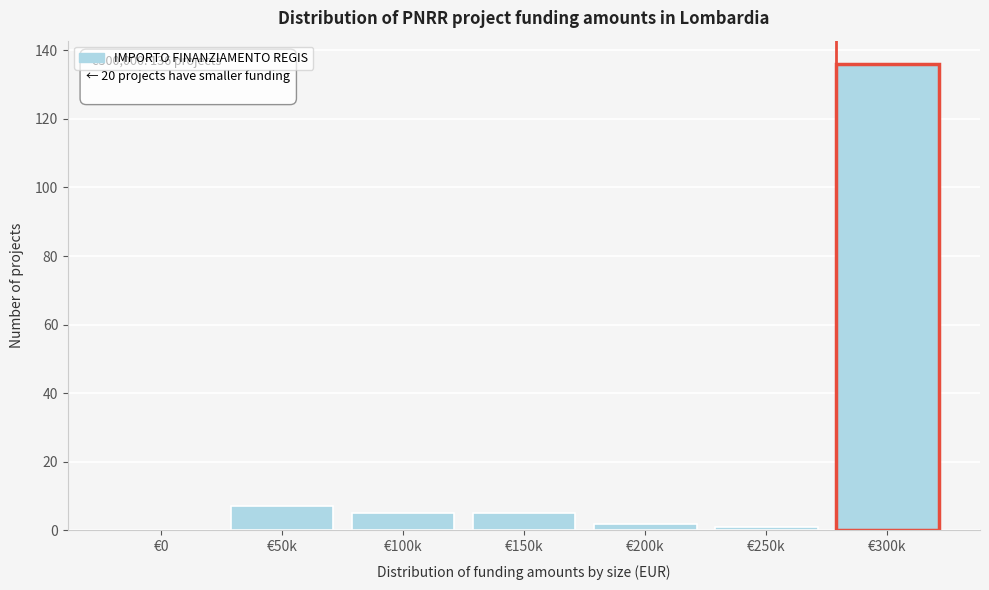

Reading left to right, extract all data points from this chart.

€0=0	€50k=7	€100k=5	€150k=5	€200k=2	€250k=1	€300k=136